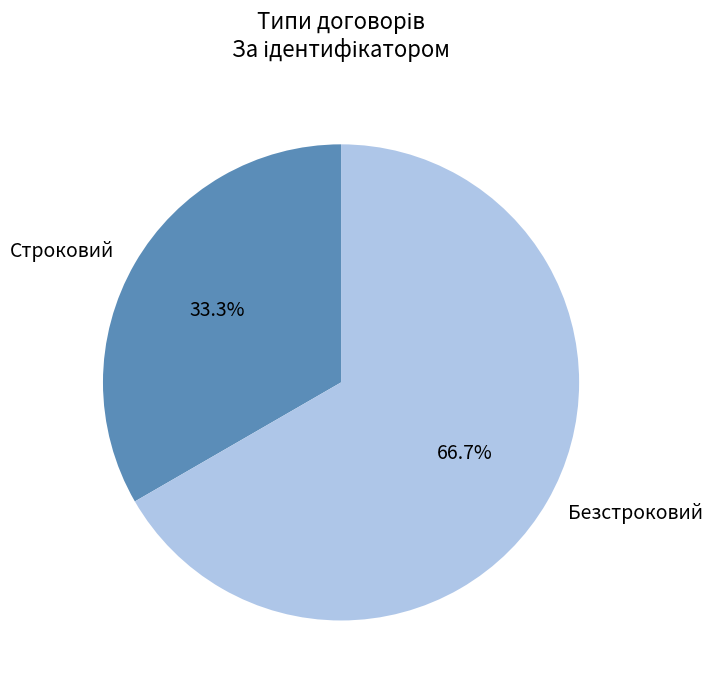

The Строковий slice represents 40% of the pie. True or false?

False